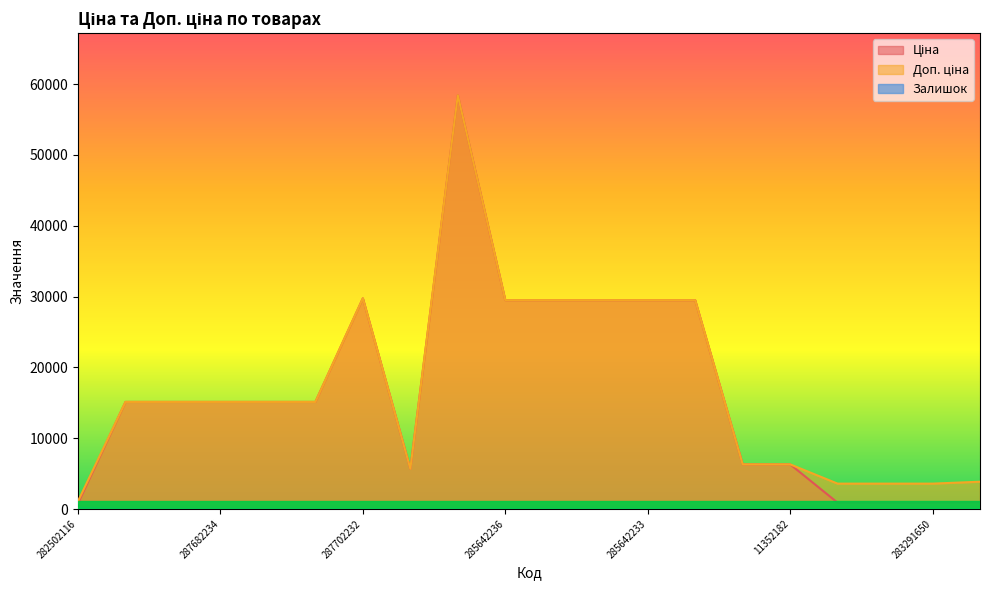

What is the difference between the Доп. ціна values at 287702232 and 283291650?

26163.7